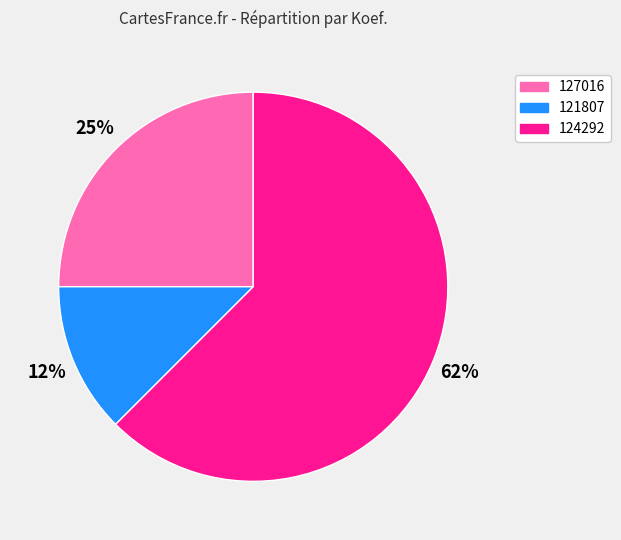

Rank the categories by value from lowest to highest.

121807, 127016, 124292